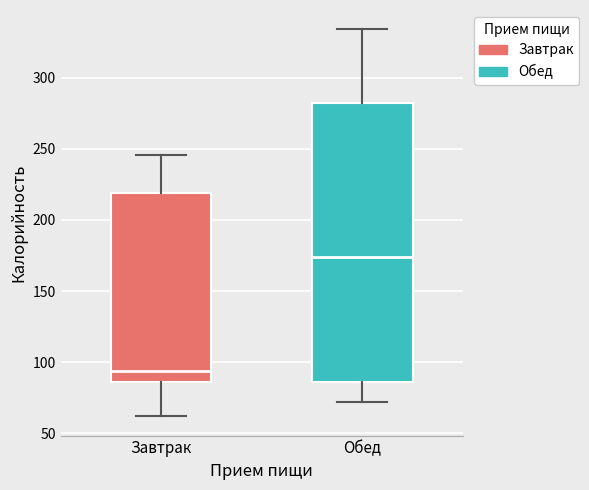

Comparing the boxes themselves (not the whiskers), which one is the tallest?

Обед